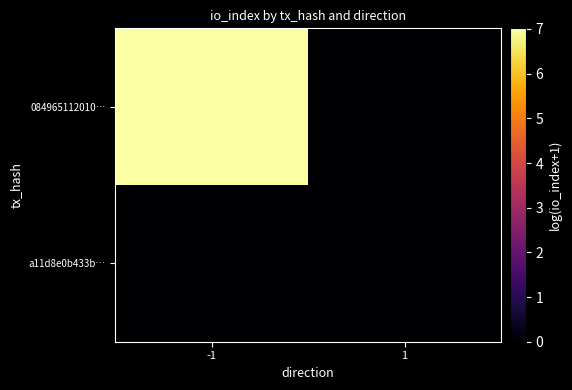

Which series changed the most between -1 and 1?

084965112010…